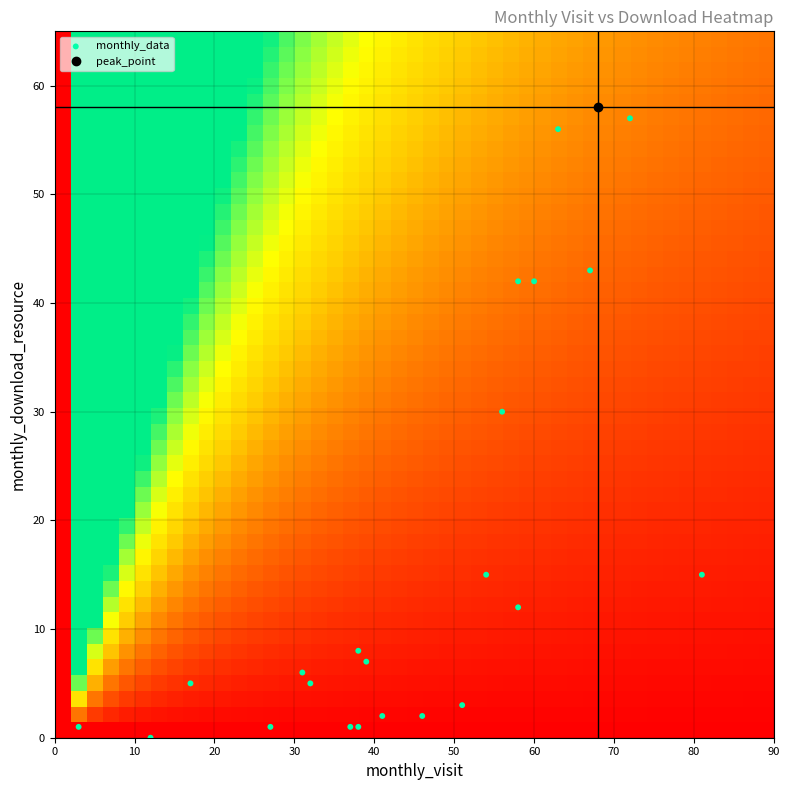

What Y value in the scatter plot is closest to 29?

30